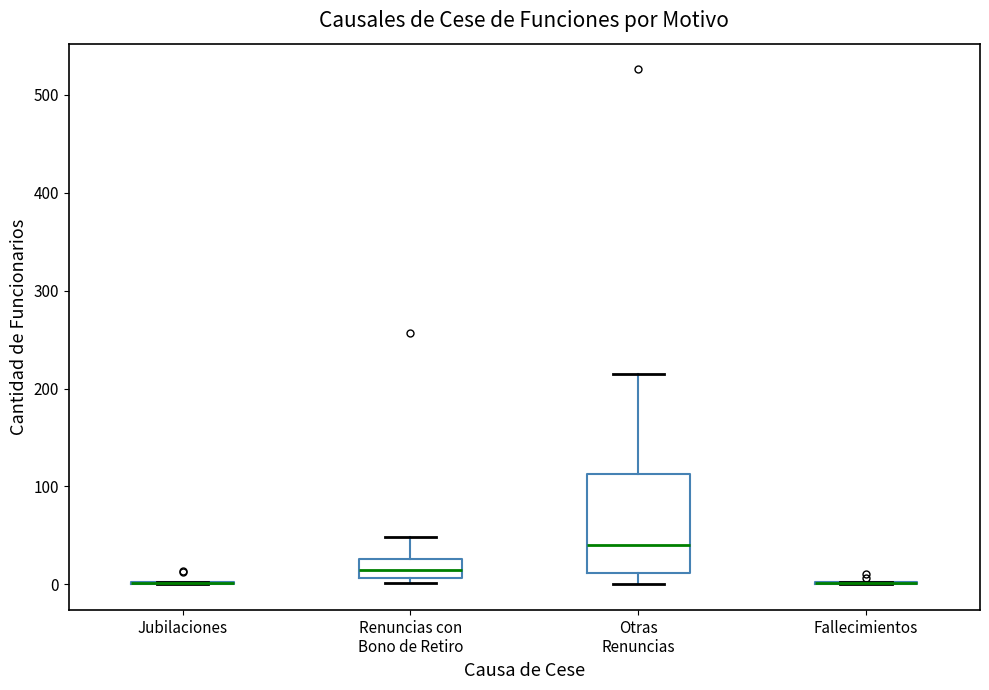

Reading left to right, read every box against the y-axis: the position of its median line, the range the box covers, and the ends of its whiskers. The values are not printed on the chart, so give them approximately, as read against the axis.

Jubilaciones: box collapsed to a line at 0, whiskers 0 to 0
Renuncias con Bono de Retiro: median 20, box 10 to 30, whiskers 0 to 50
Otras Renuncias: median 40, box 10 to 110, whiskers 0 to 220
Fallecimientos: box collapsed to a line at 0, whiskers 0 to 0